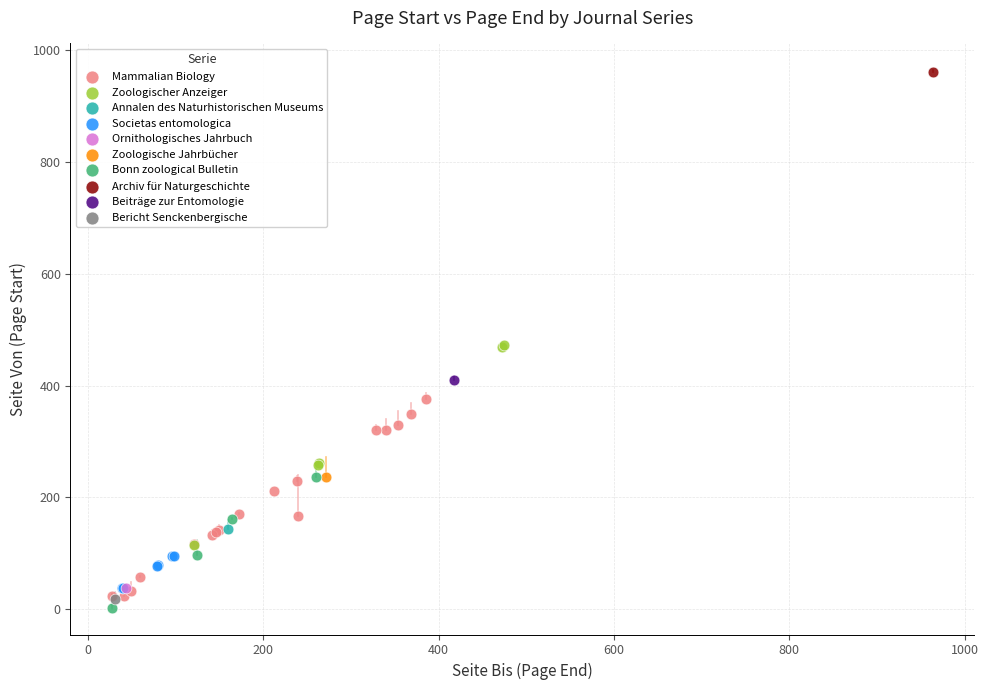

Which series reaches the minimum Y coordinate?

Bonn zoological Bulletin